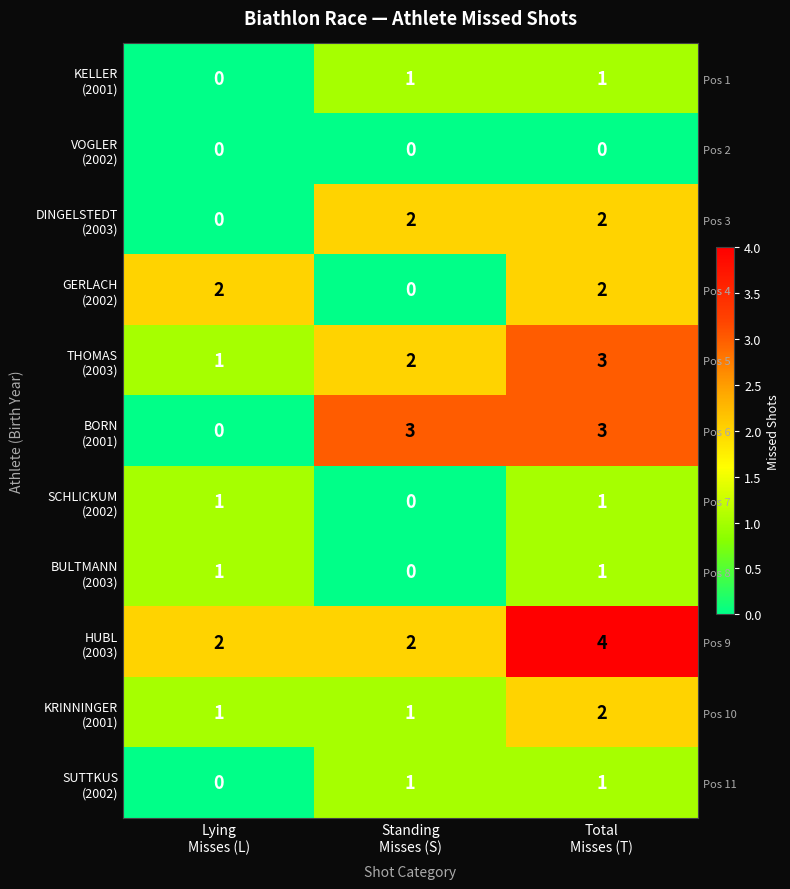

Where is SUTTKUS (2002) nearest to the value 0?

Lying Misses (L)